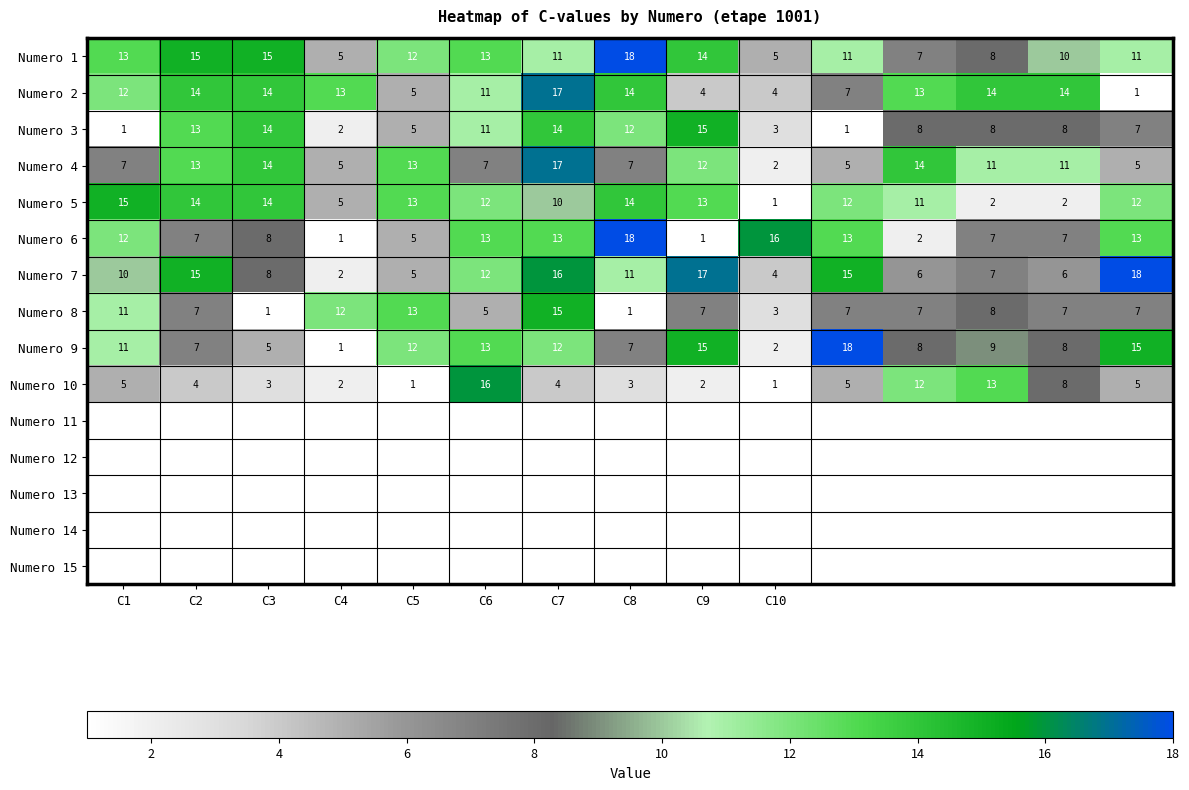

Which series has the largest total across all categories?

Numero 1